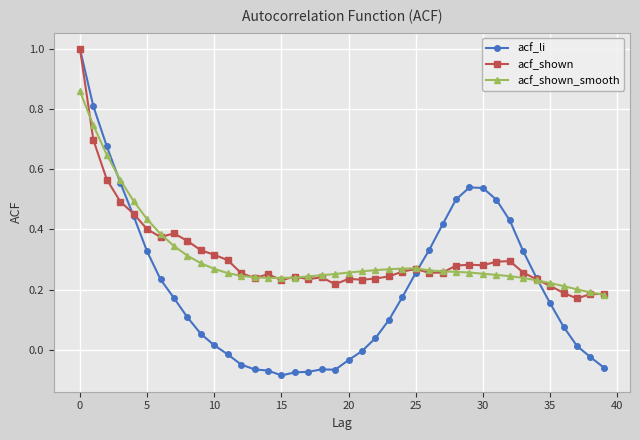

In acf_shown_smooth, how many points are higher than both neighbors (excluding endpoints)?

1